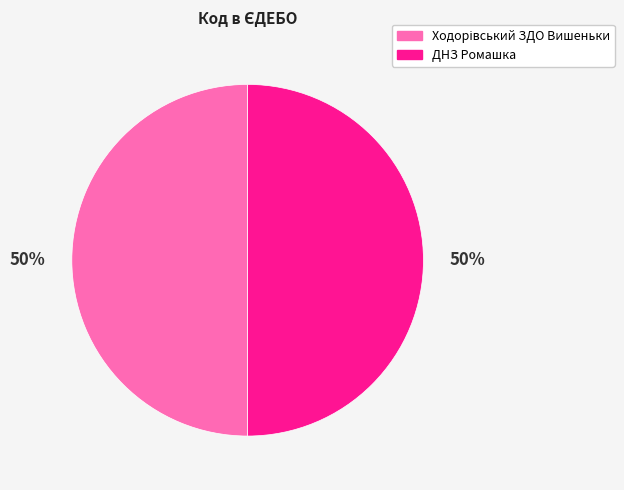

How many segments does this pie chart have?

2